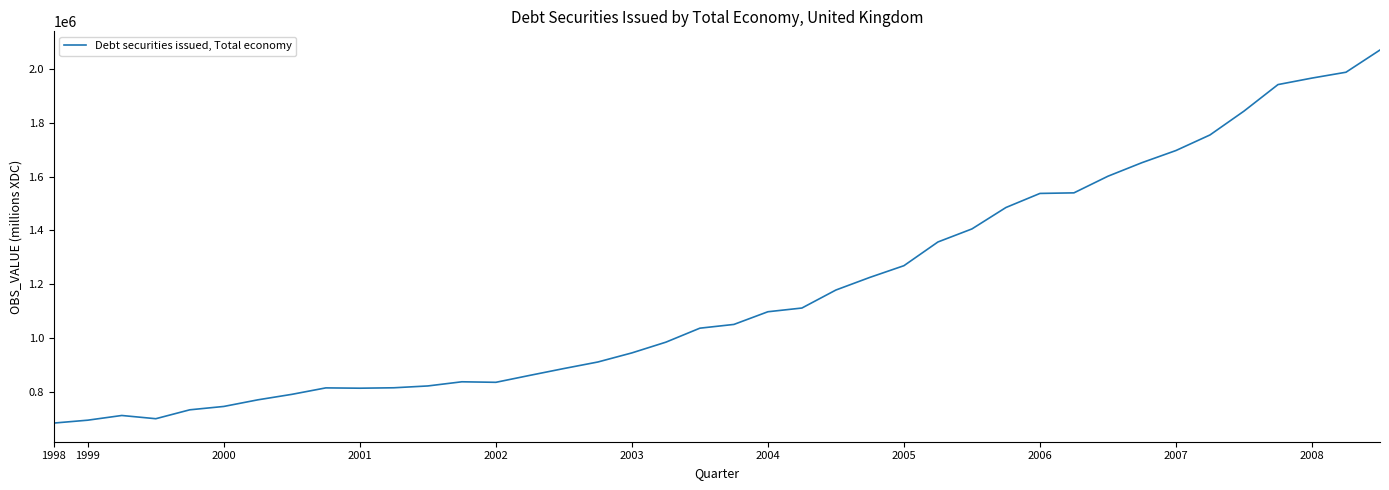

What is the greatest value displayed?

2070654